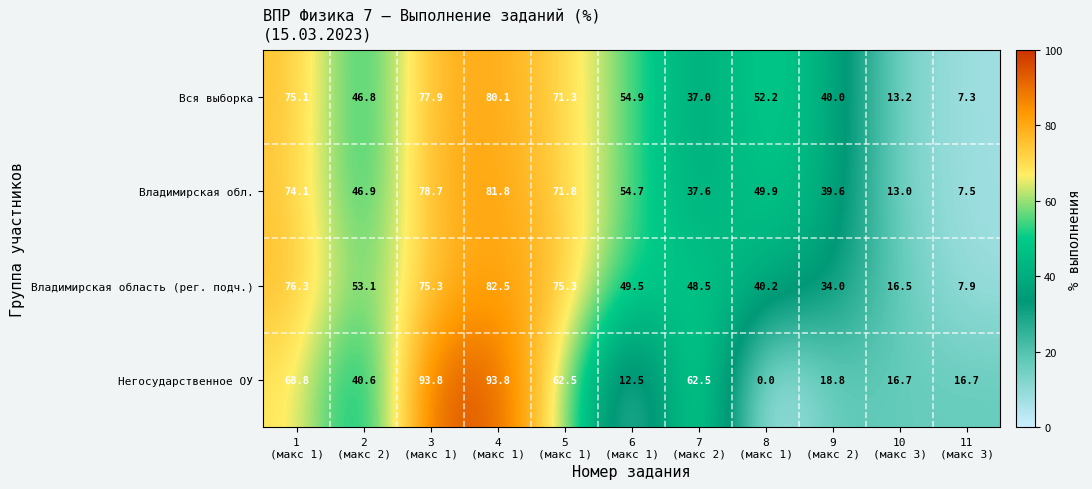

What is the average value of the Владимирская обл. series?

50.5